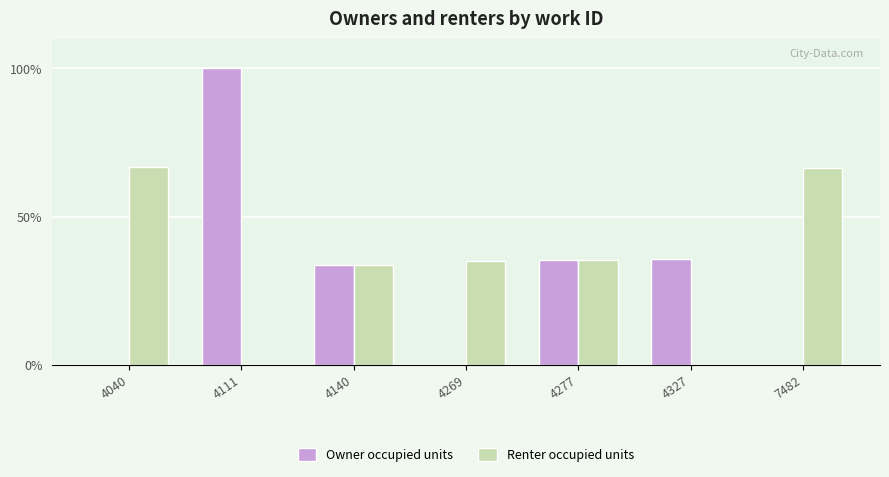

At which label does Owner occupied units reach its peak?

4111